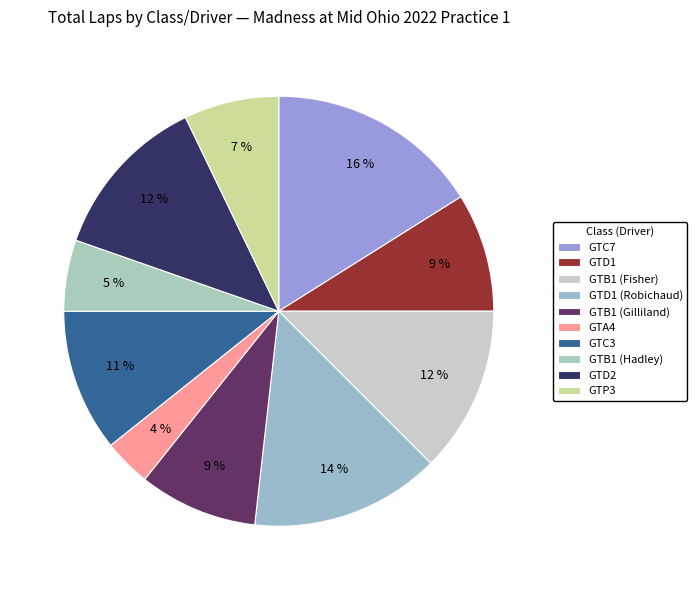

Is it true that GTD1 (Robichaud) is 14% of the pie?

True